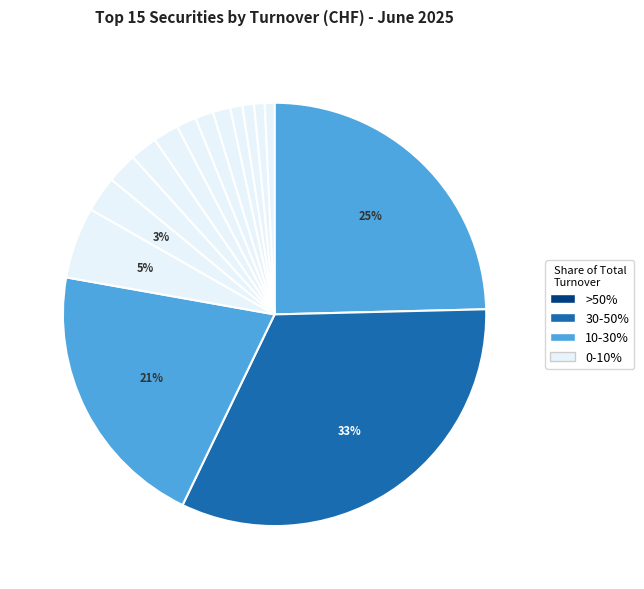

How many slices are in this pie chart?

15